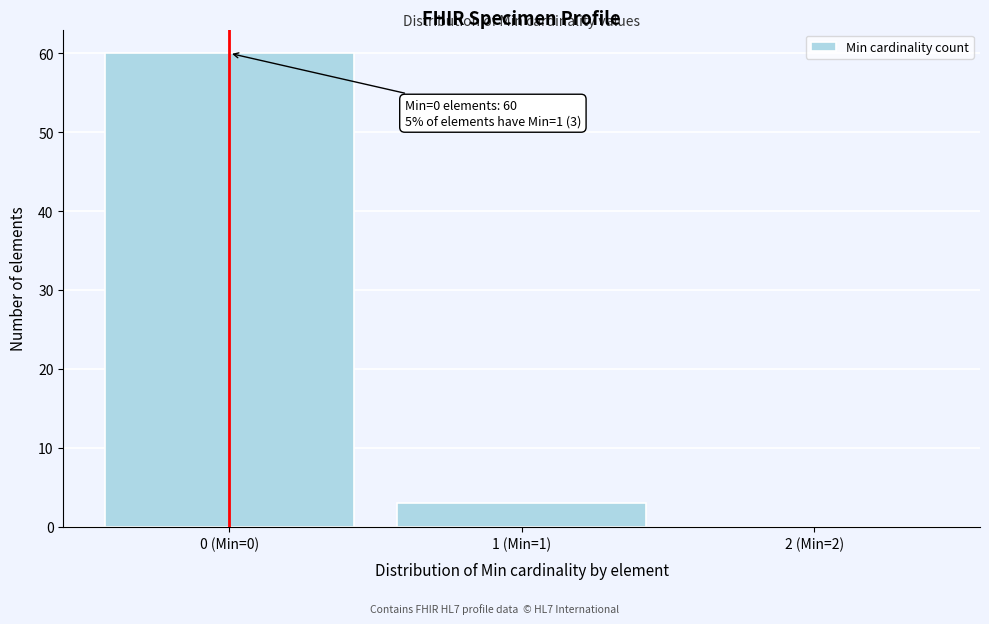

Reading left to right, transcribe all the data shown in this chart.

0 (Min=0)=60	1 (Min=1)=3	2 (Min=2)=0